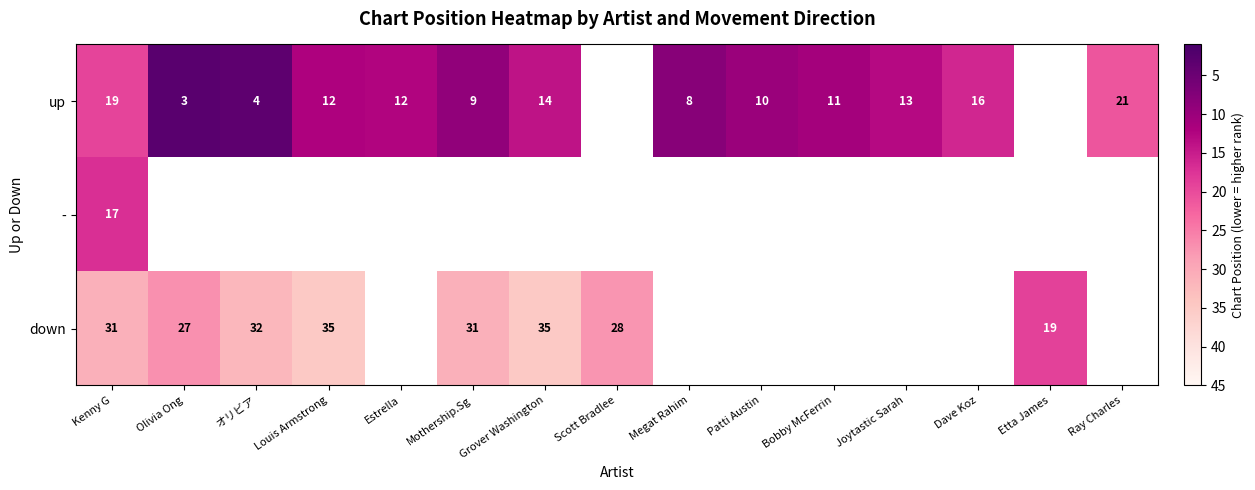

List the series in order of their peak value, highest first.

down, up, -